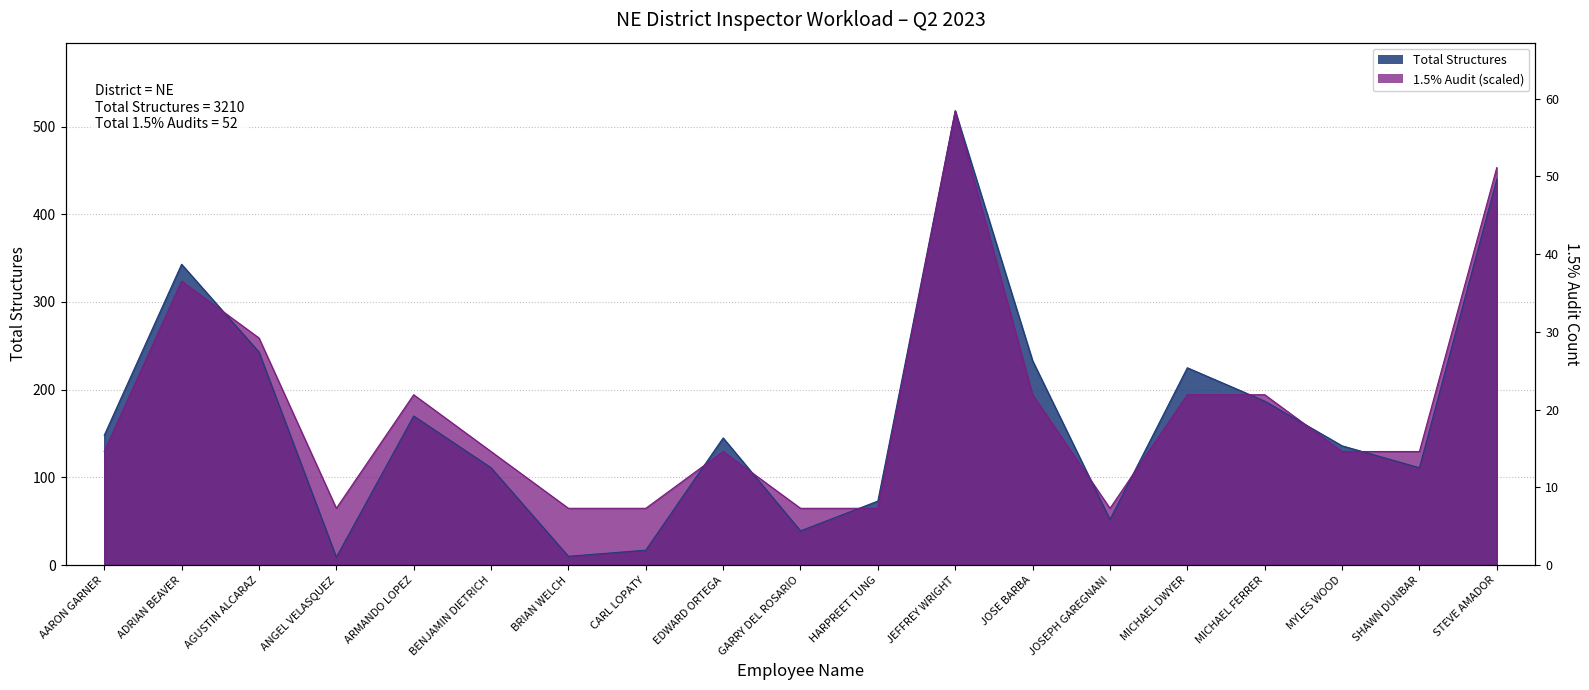

What is the average value of the Total Structures series?

168.9